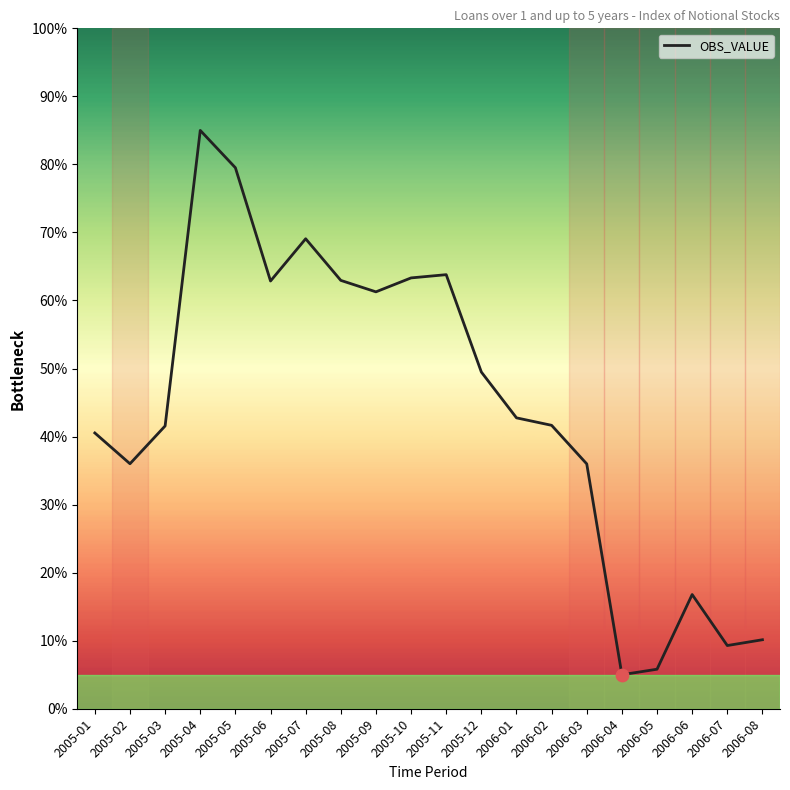

What is the change in value from 2005-07 to 2006-03?

-33.1